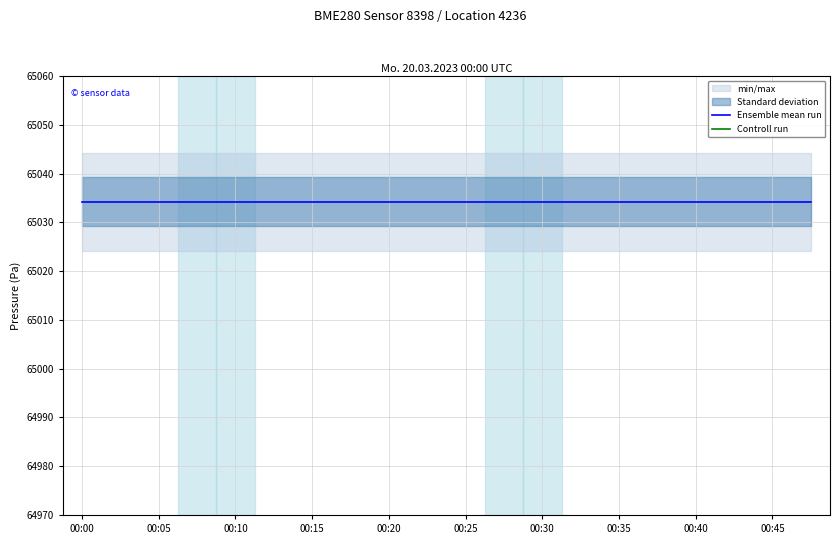

True or false: Ensemble mean run and Controll run intersect in this chart.

False